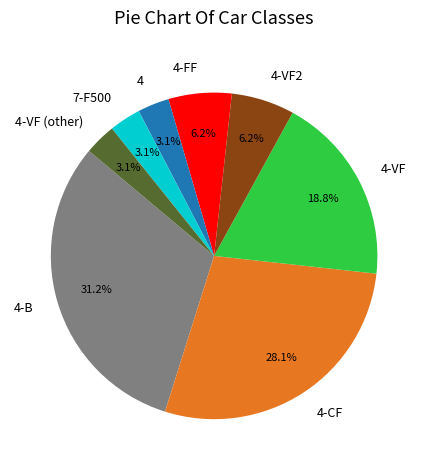

How many segments does this pie chart have?

8